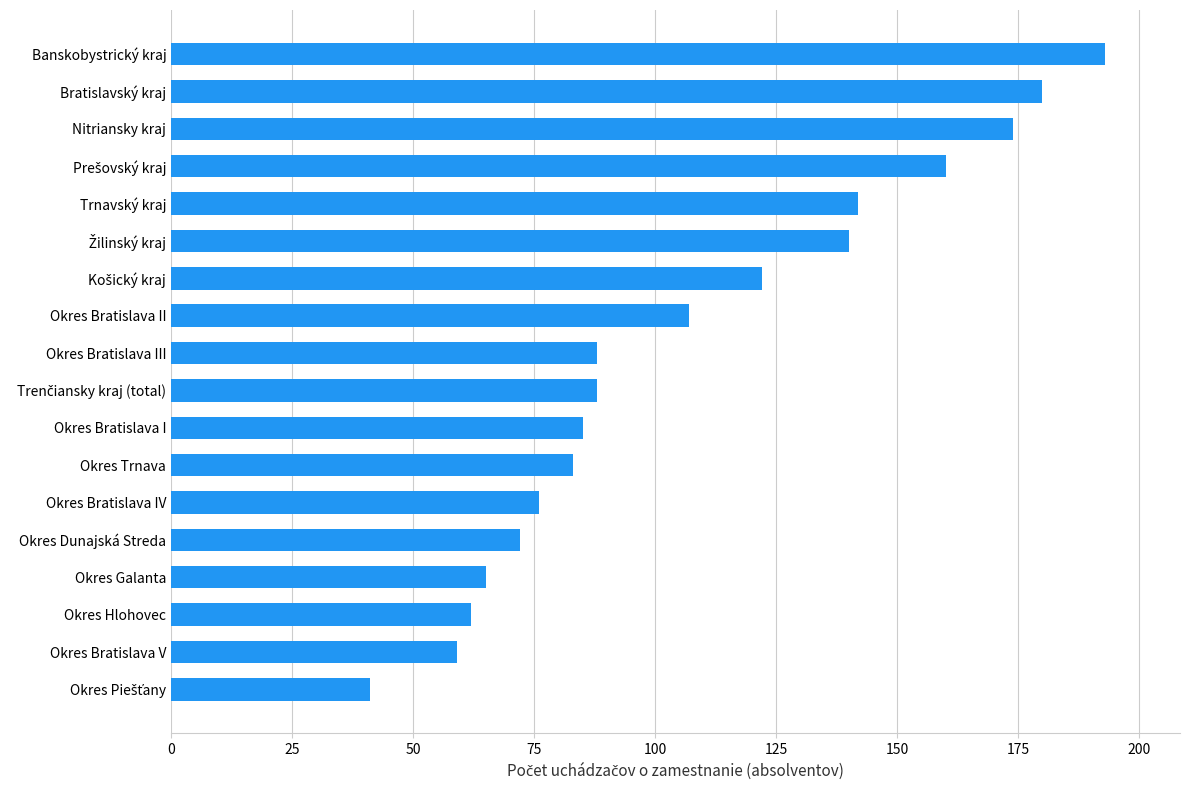

Is it true that the value at Okres Bratislava IV is 102?

False